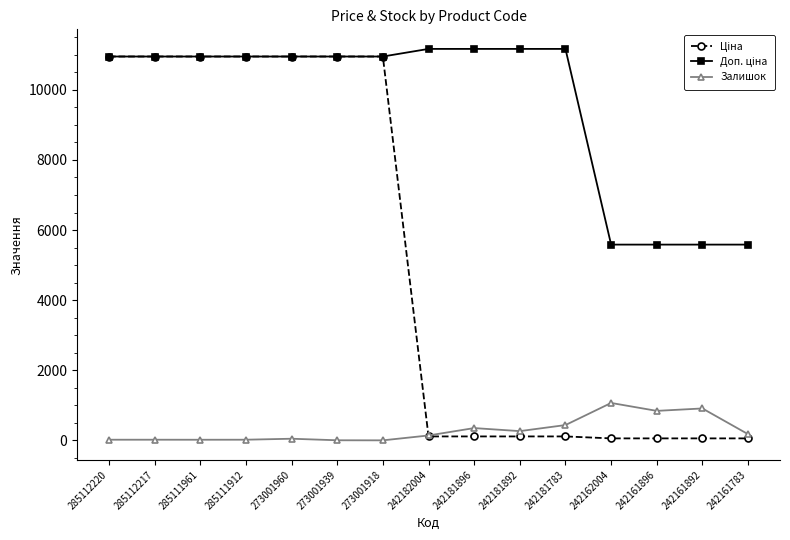

Is it true that Залишок equals 139.0 at 242182004?

True